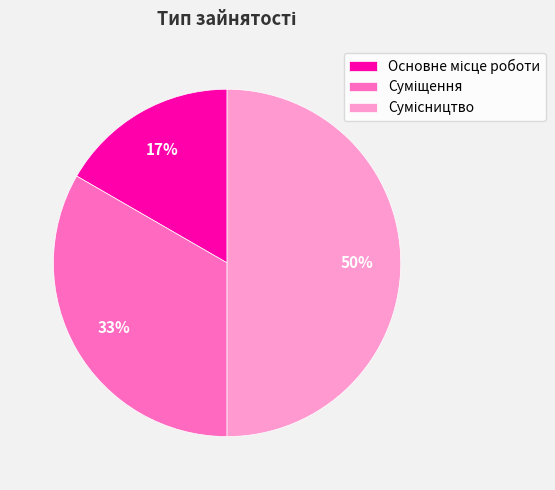

To the nearest percent, what is the average slice percentage?

33%